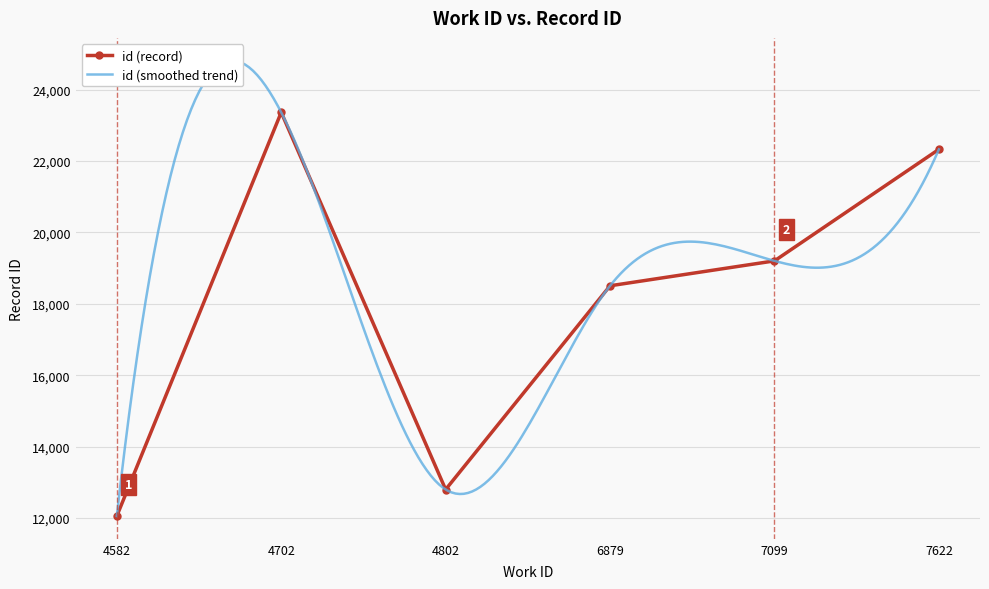

What is the average value?

18043